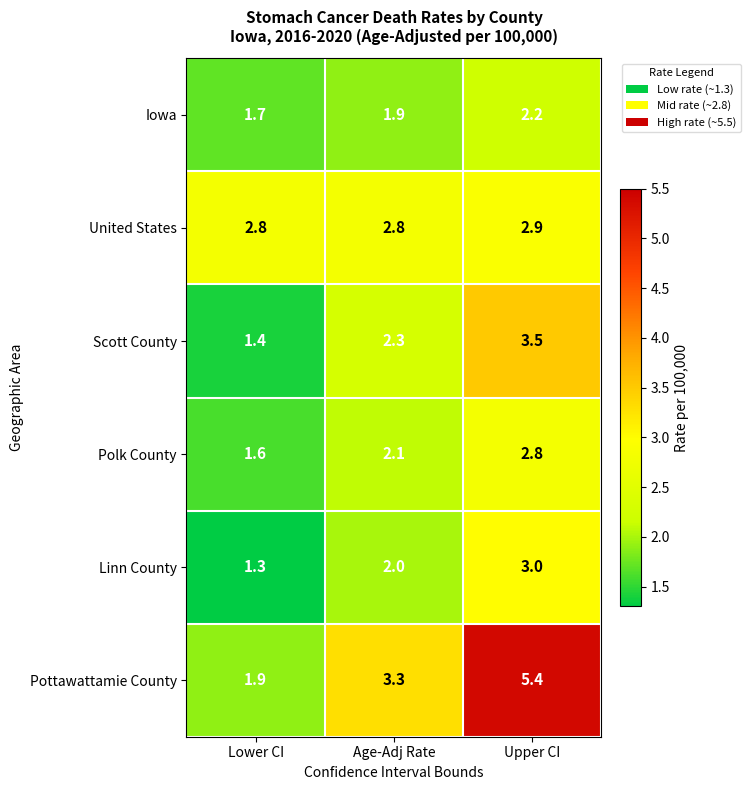

What is the difference between the maximum and minimum values in the Pottawattamie County series?

3.5